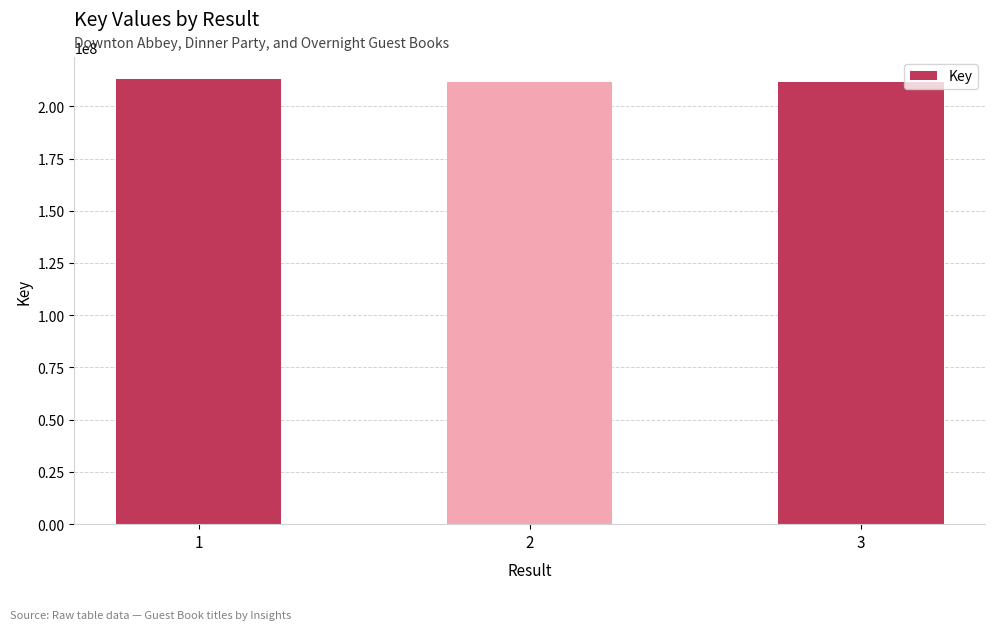

What is the approximate value at 3, to the nearest 50?

211676750